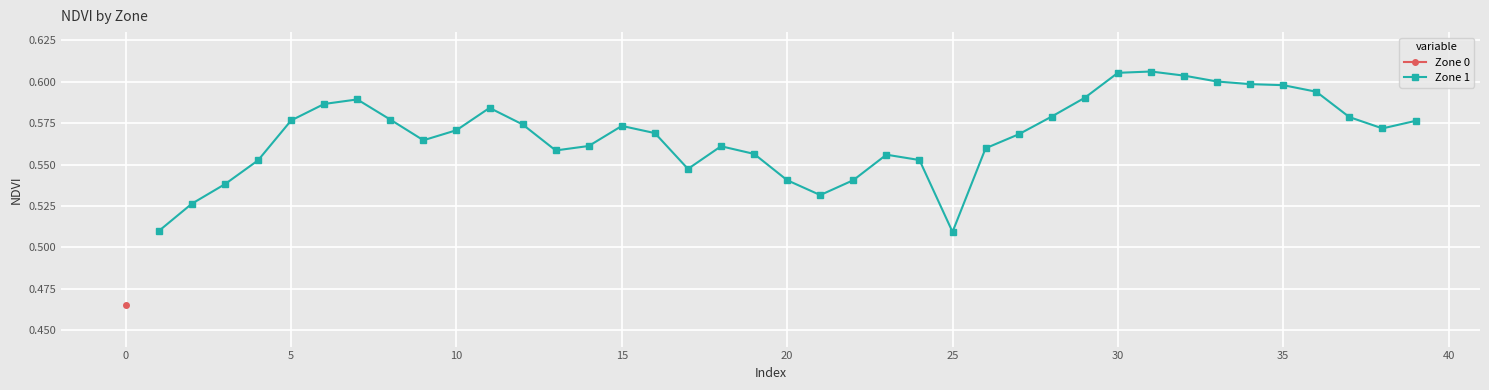

The Zone 1 series shows 0.7 at 25. True or false?

False